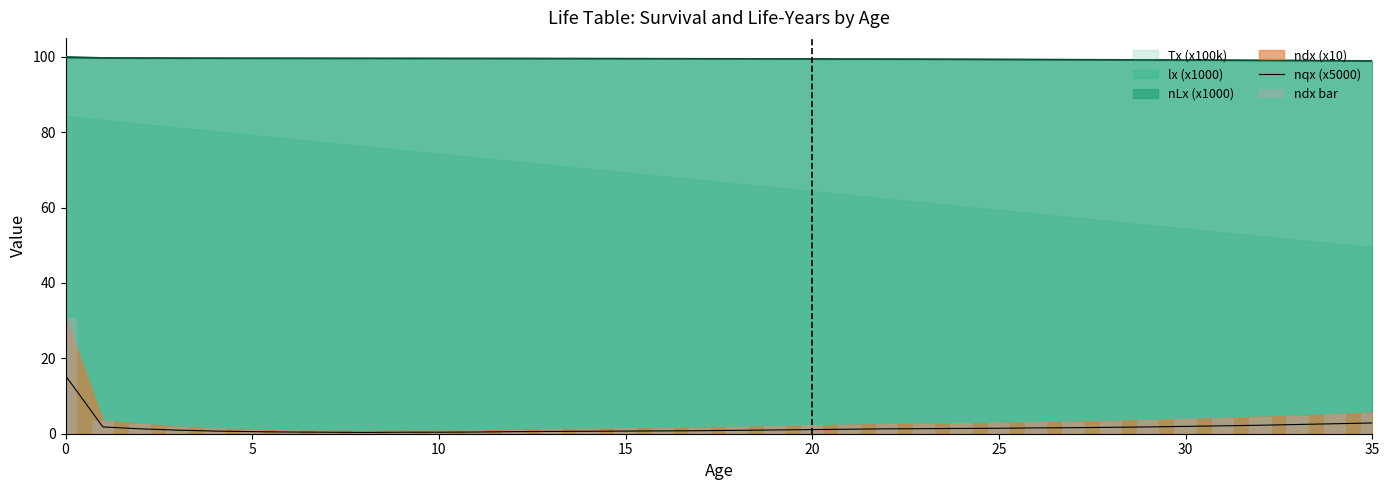

What is the sum of the ndx bar values at 22 and 27?

5.8